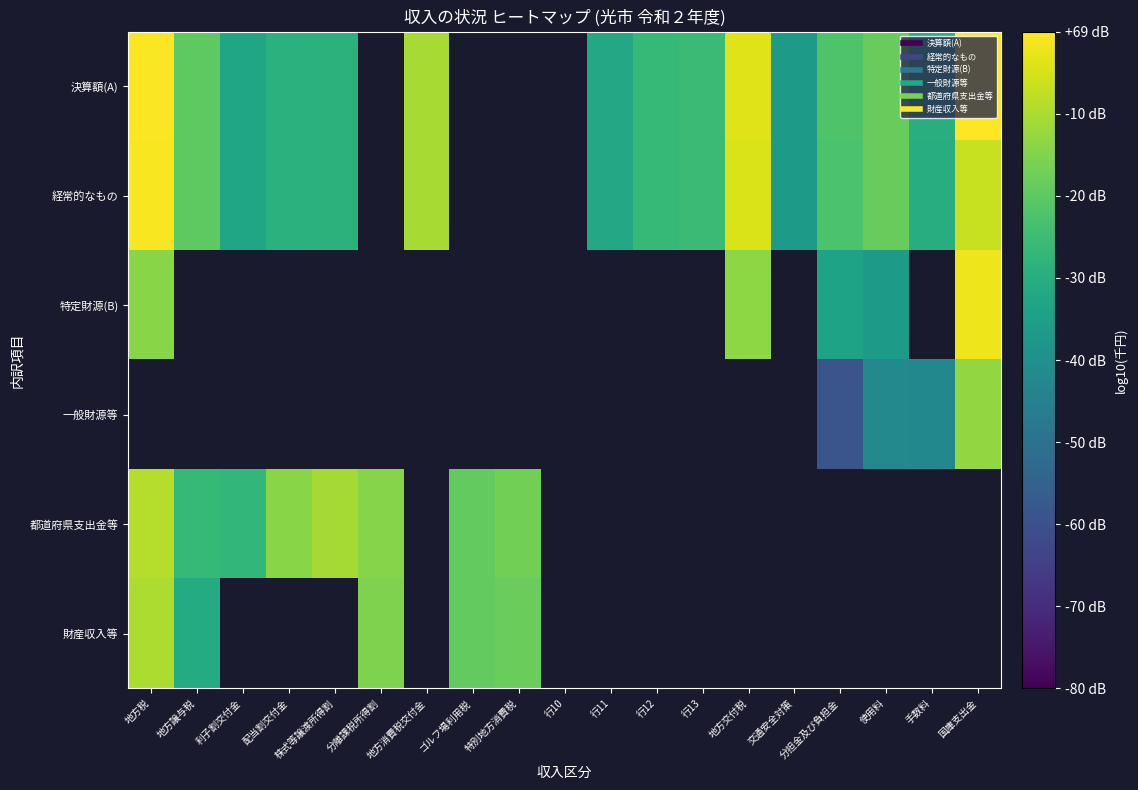

How many categories are shown in the chart?

19